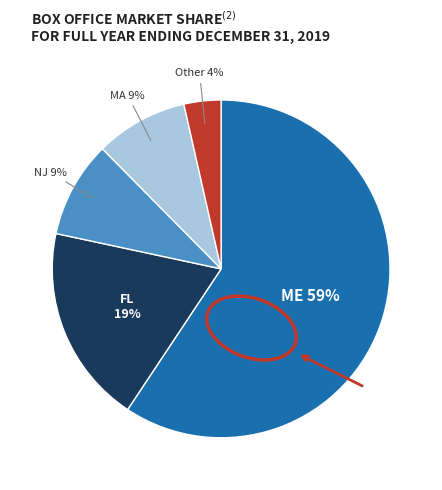

To the nearest percent, what is the average slice percentage?

20%